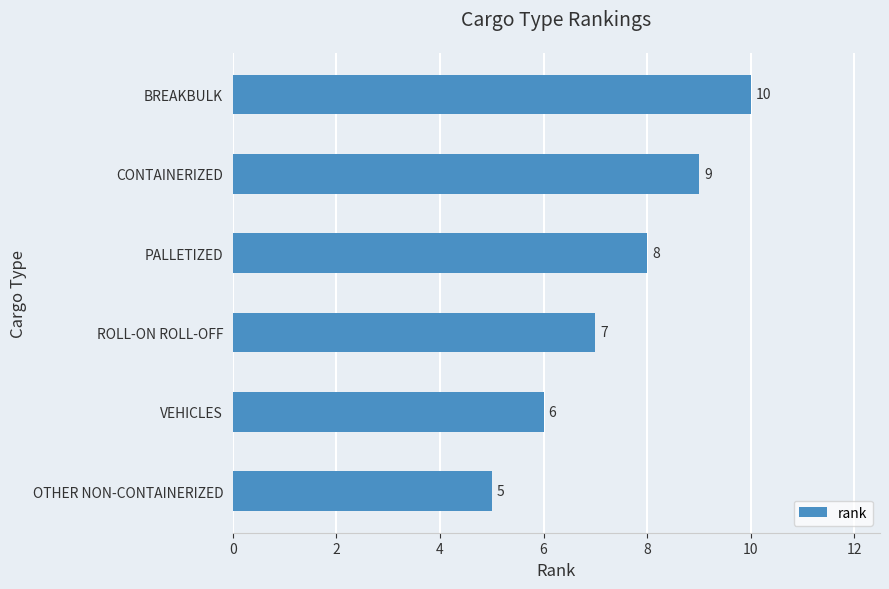

At which label is the value closest to 7?

ROLL-ON ROLL-OFF